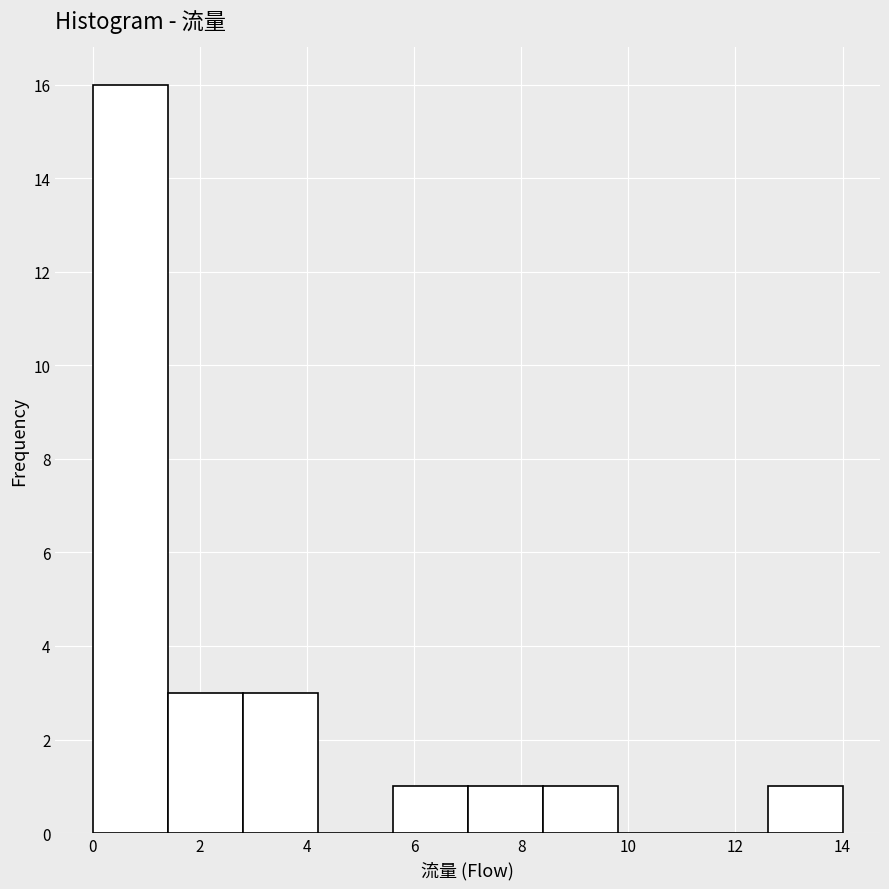

Over which range of the x-axis is the bar tallest?

0.0 to 1.4